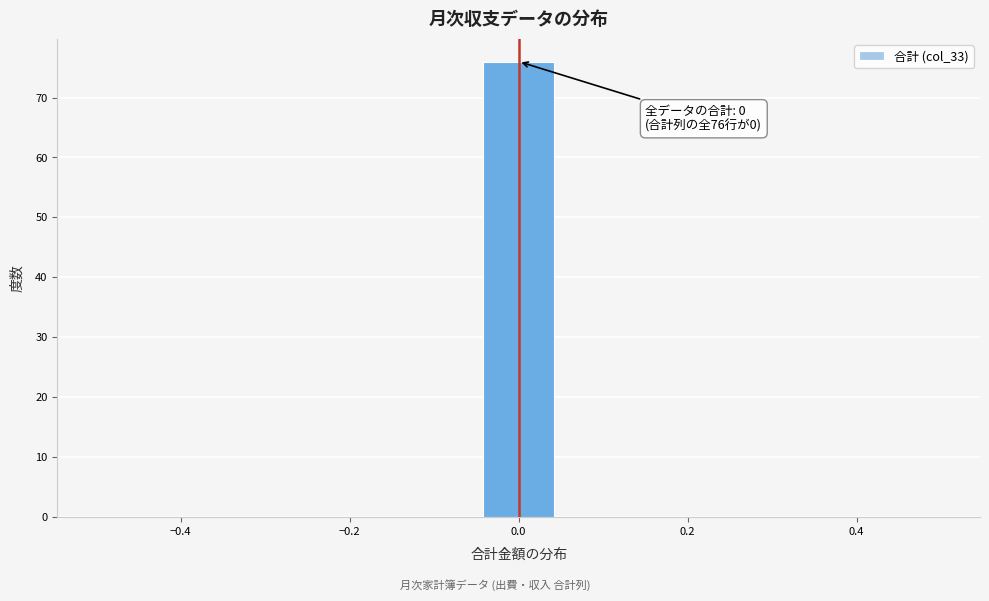

Over which range of the x-axis is the bar tallest?

-0.04 to 0.04